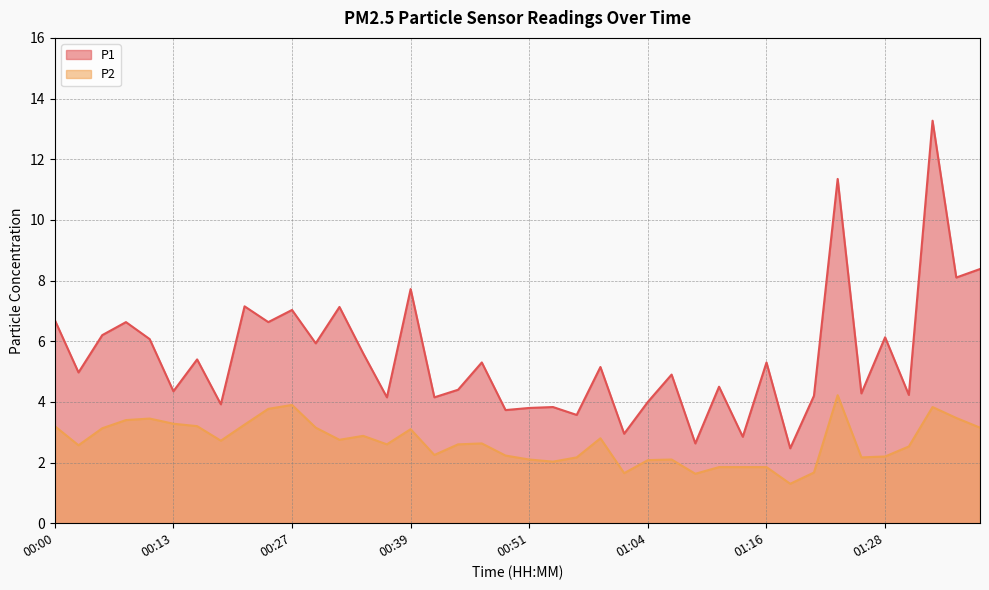

List the series in order of their overall mean, highest first.

P1, P2